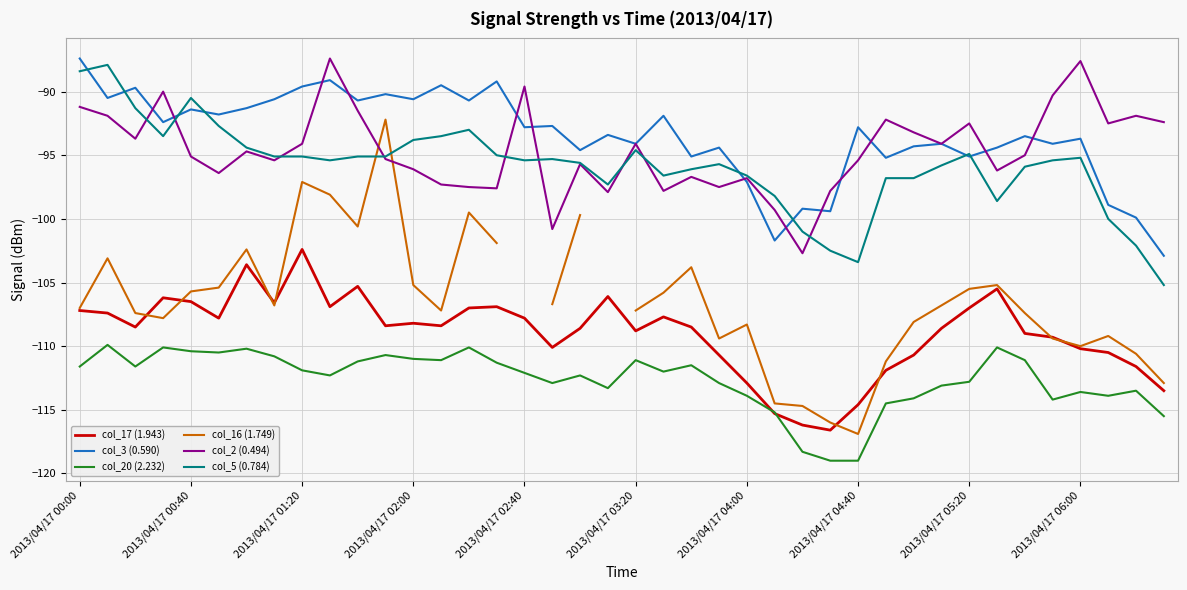

True or false: col_5 (0.784) and col_17 (1.943) cross at least once.

False